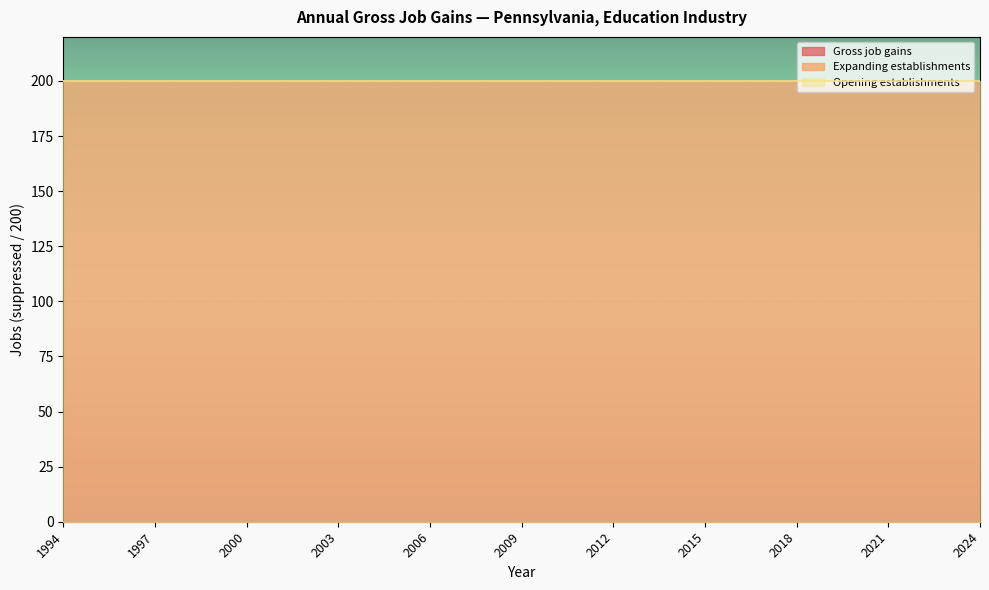

Reading left to right, list all the values displayed in this chart.

Gross job gains: 1994=200	1995=200	1996=200	1997=200	1998=200	1999=200	2000=200	2001=200	2002=200	2003=200	2004=200	2005=200	2006=200	2007=200	2008=200	2009=200	2010=200	2011=200	2012=200	2013=200	2014=200	2015=200	2016=200	2017=200	2018=200	2019=200	2020=200	2021=200	2022=200	2023=200	2024=200
Expanding establishments: 1994=0	1995=0	1996=0	1997=0	1998=0	1999=0	2000=0	2001=0	2002=0	2003=0	2004=0	2005=0	2006=0	2007=0	2008=0	2009=0	2010=0	2011=0	2012=0	2013=0	2014=0	2015=0	2016=0	2017=0	2018=0	2019=0	2020=0	2021=0	2022=0	2023=0	2024=0
Opening establishments: 1994=200	1995=200	1996=200	1997=200	1998=200	1999=200	2000=200	2001=200	2002=200	2003=200	2004=200	2005=200	2006=200	2007=200	2008=200	2009=200	2010=200	2011=200	2012=200	2013=200	2014=200	2015=200	2016=200	2017=200	2018=200	2019=200	2020=200	2021=200	2022=200	2023=200	2024=200